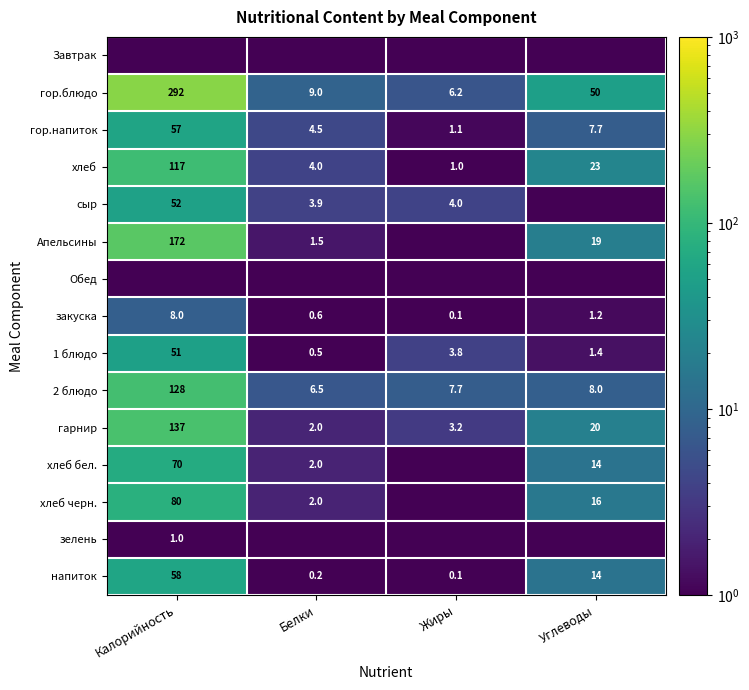

At which label does гарнир reach its peak?

Калорийность